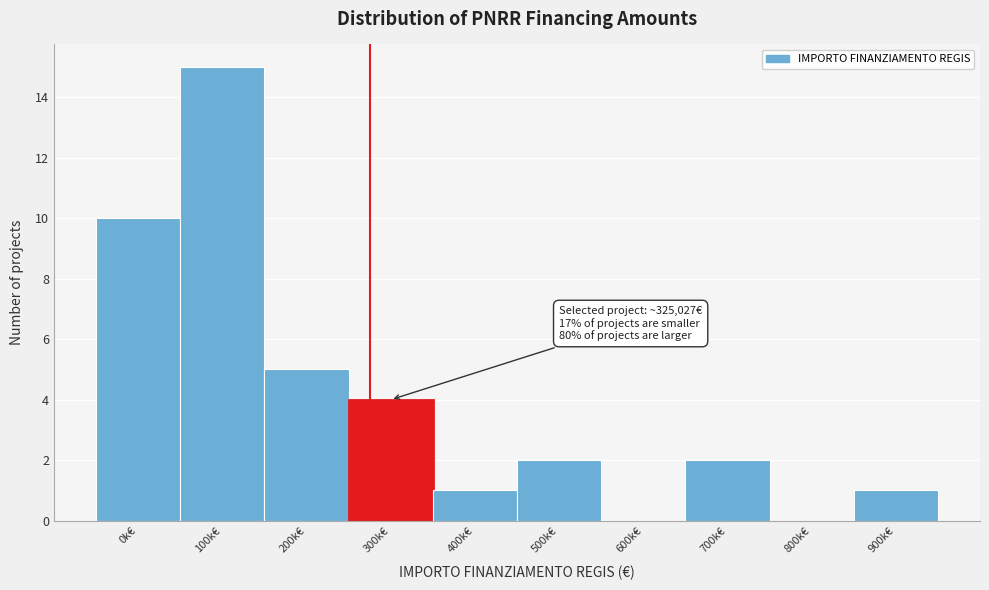

Reading right to left, list all the values displayed in this chart.

900k€=1	800k€=0	700k€=2	600k€=0	500k€=2	400k€=1	300k€=4	200k€=5	100k€=15	0k€=10